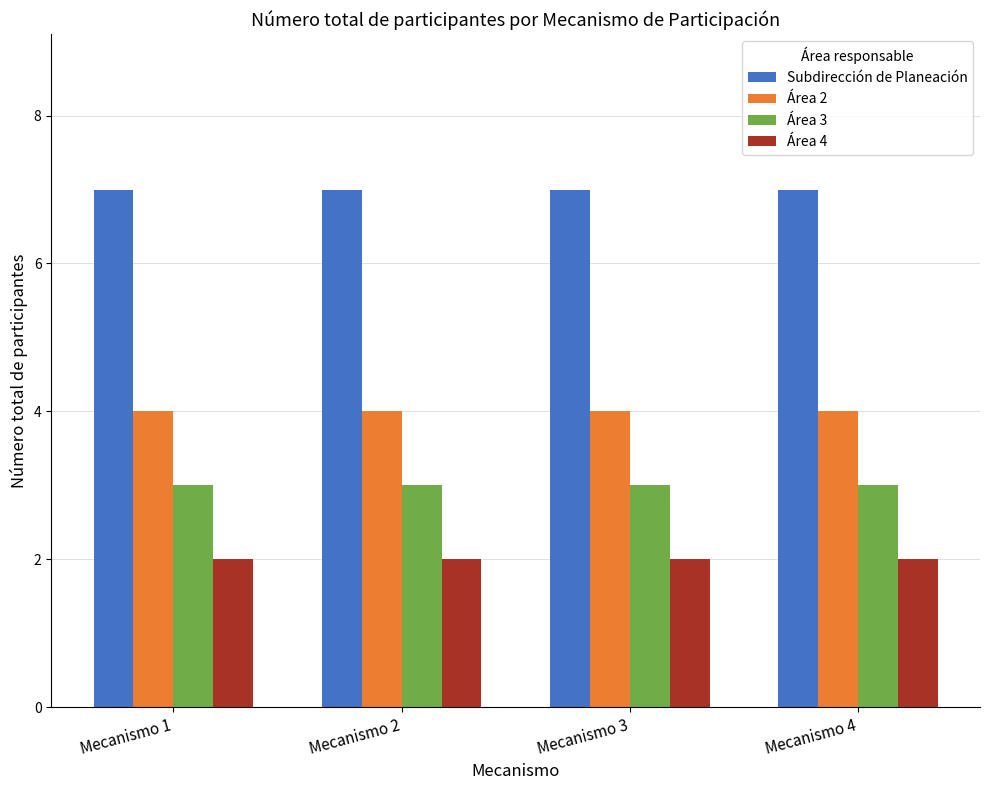

What is the greatest value displayed?

7